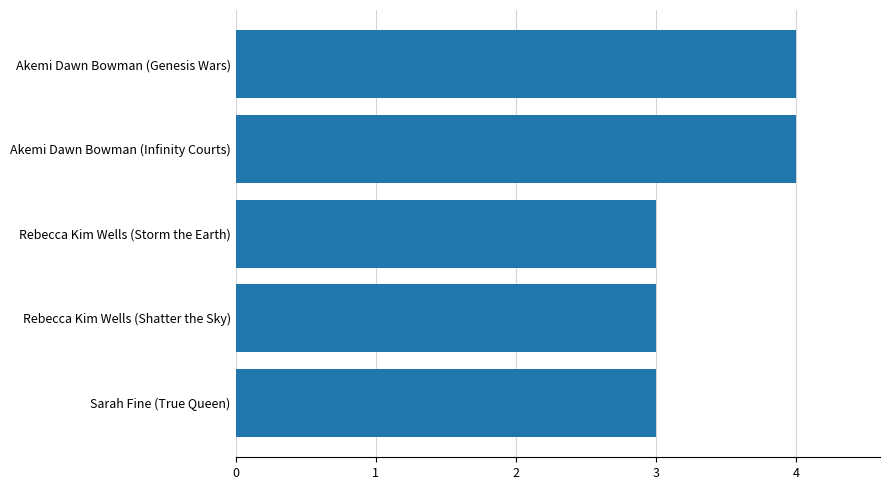

True or false: the data shows 3 at Rebecca Kim Wells (Storm the Earth).

True